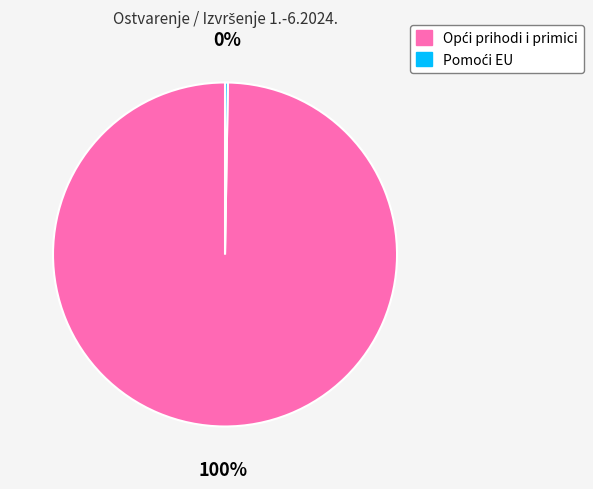

Does any single category account for the majority?

Yes